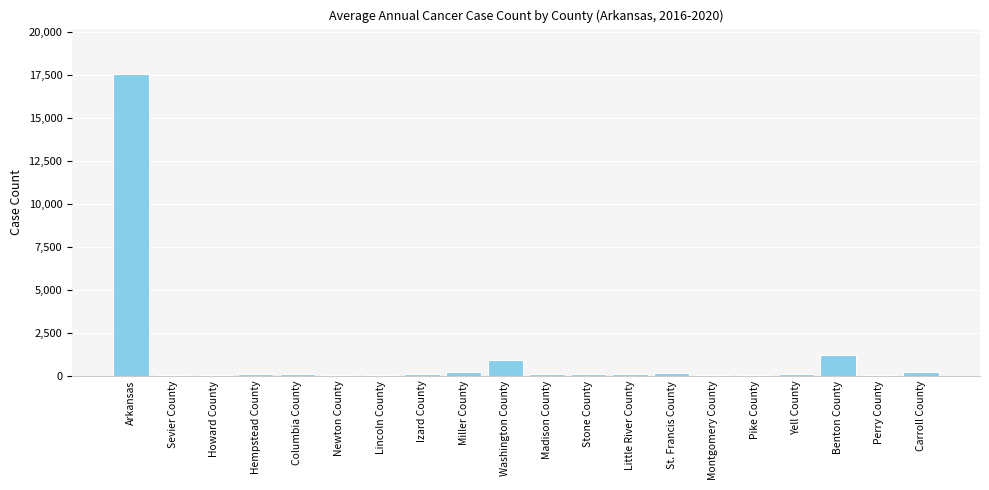

Approximately how many times larger is the value at Madison County compared to Sevier County?

1.5